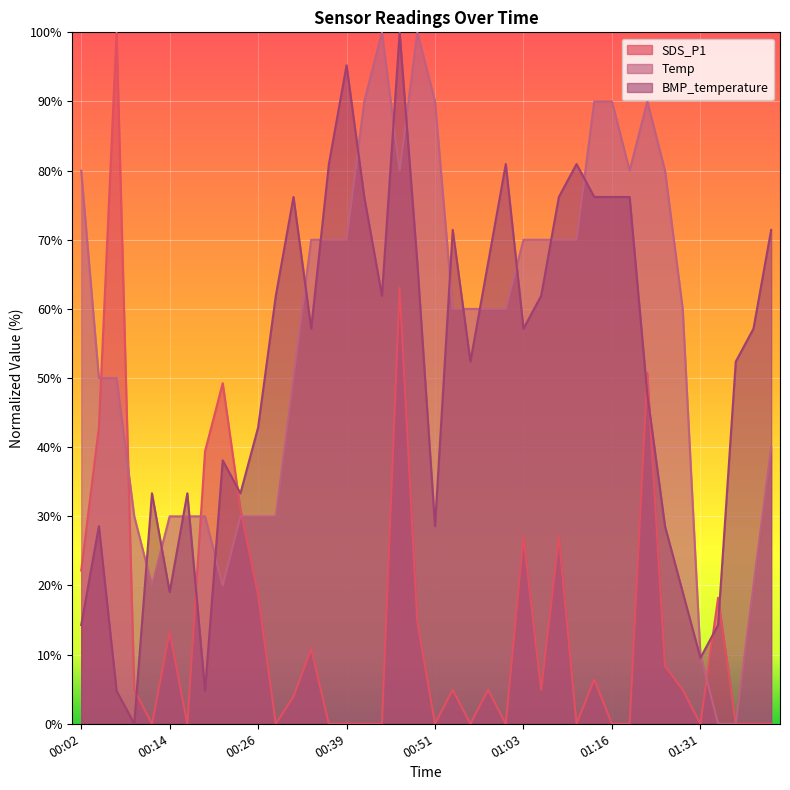

Where does the Temp series first go above 60?

00:02